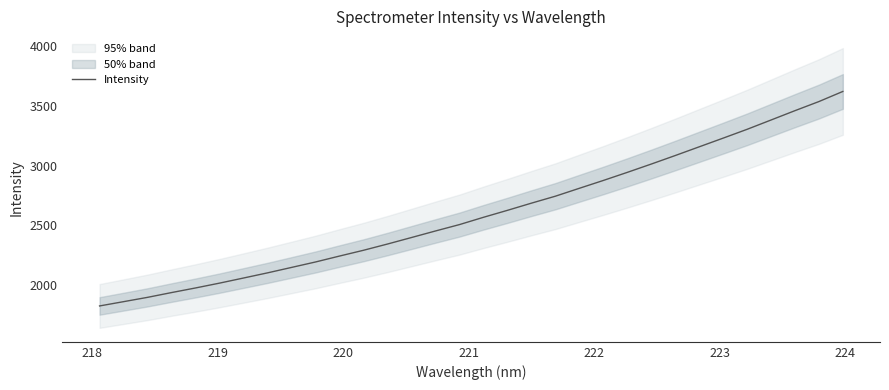

What is the lowest value of the Intensity series?

1828.1